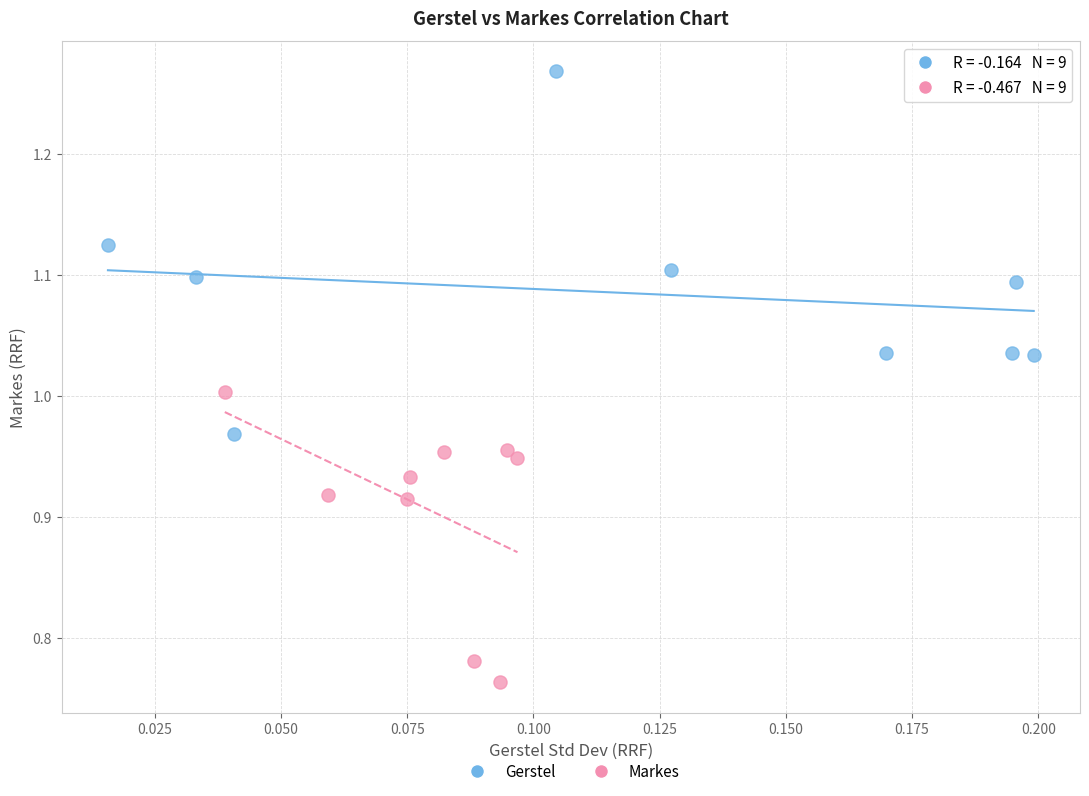

Which series contains the lowest Y value?

Markes